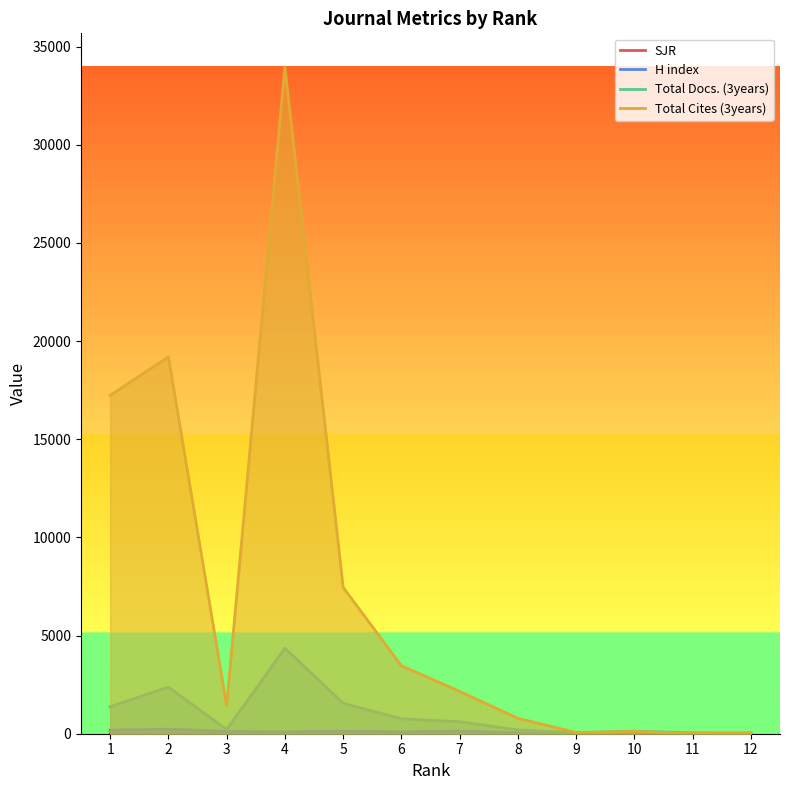

What is the value of the Total Docs. (3years) point at the 3rd from the left?

214.0